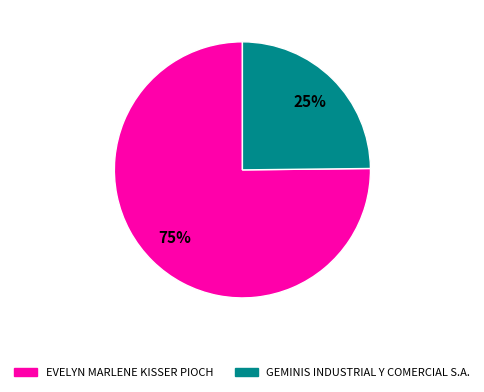

The EVELYN MARLENE KISSER PIOCH slice represents 68% of the pie. True or false?

False